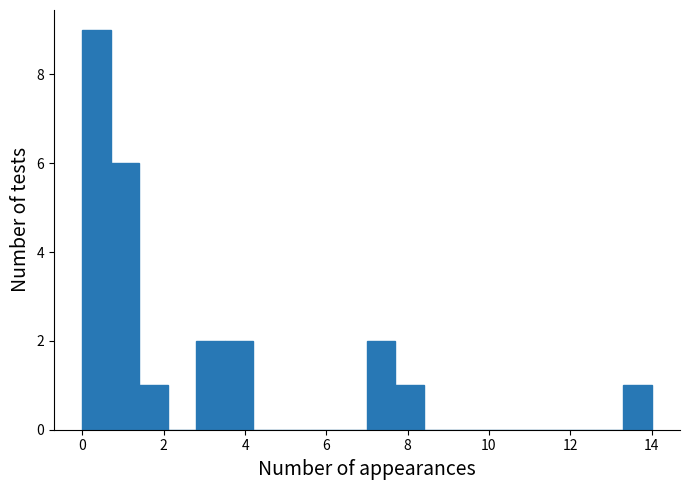

Read against the x-axis, roughly where is the centre of the tallest bar?

0.4